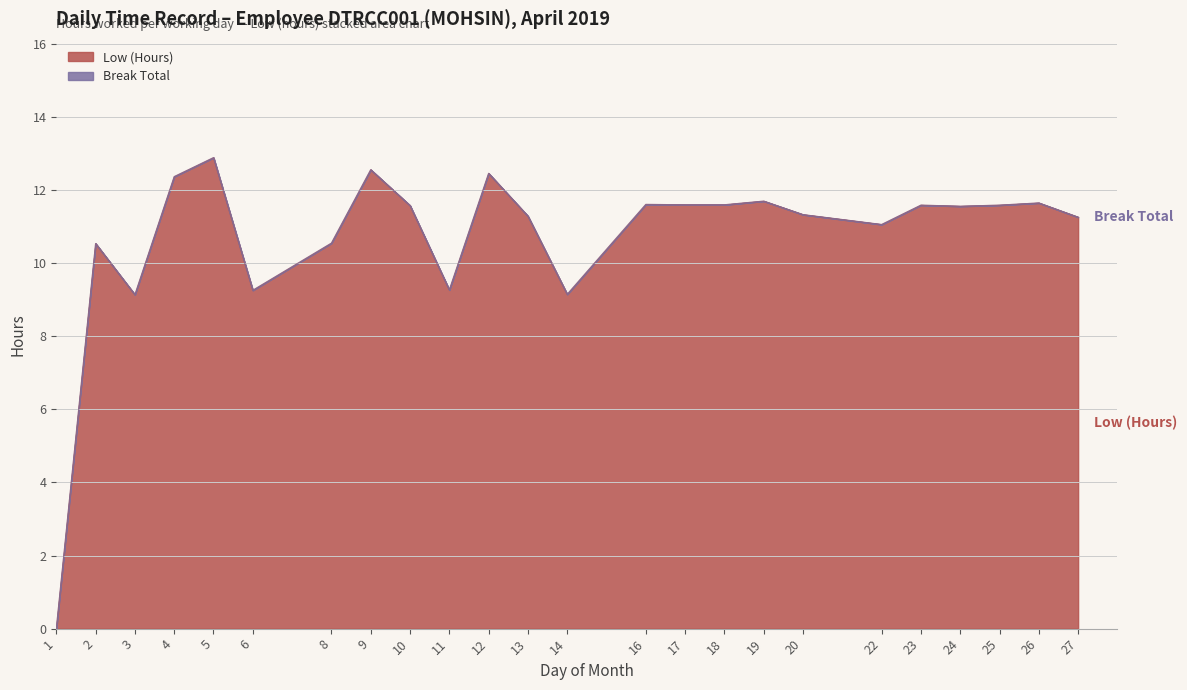

What is the value of the 18th point from the left?

11.3